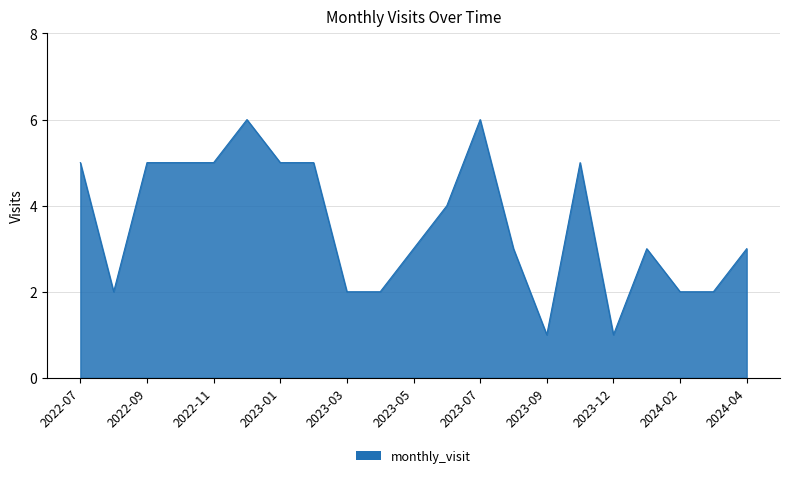

What is the maximum value shown in the chart?

6